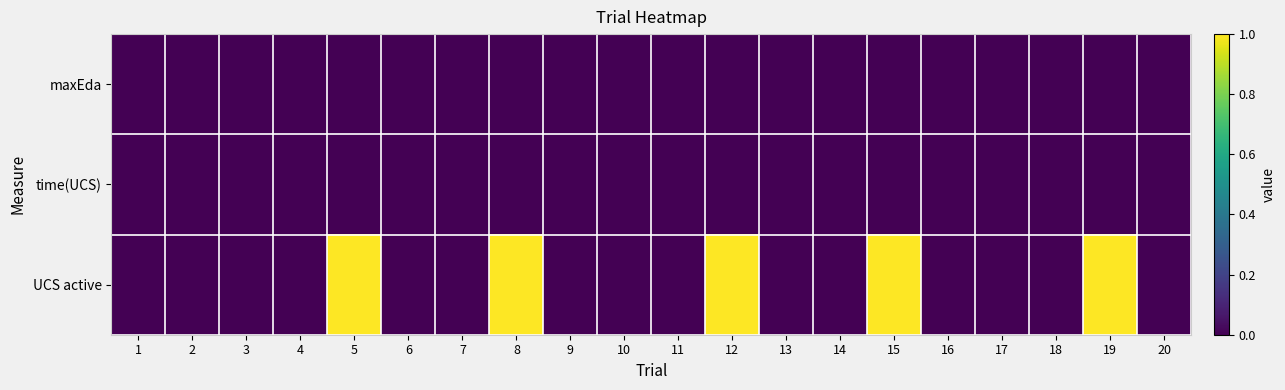

Reading left to right, extract all data points from this chart.

maxEda: 1=0	2=0	3=0	4=0	5=0	6=0	7=0	8=0	9=0	10=0	11=0	12=0	13=0	14=0	15=0	16=0	17=0	18=0	19=0	20=0
time(UCS): 1=0	2=0	3=0	4=0	5=0	6=0	7=0	8=0	9=0	10=0	11=0	12=0	13=0	14=0	15=0	16=0	17=0	18=0	19=0	20=0
UCS active: 1=0	2=0	3=0	4=0	5=1	6=0	7=0	8=1	9=0	10=0	11=0	12=1	13=0	14=0	15=1	16=0	17=0	18=0	19=1	20=0